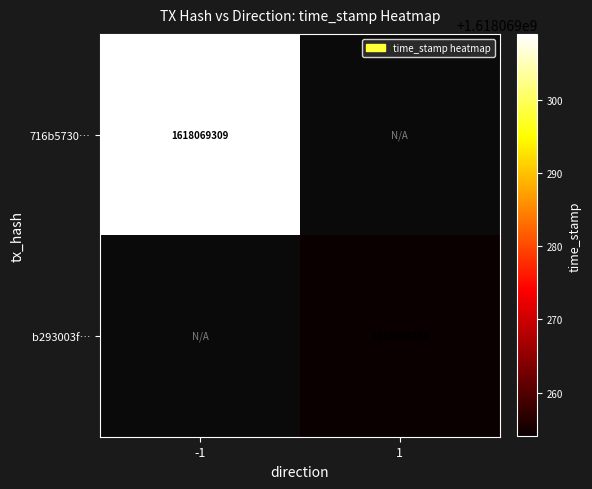

True or false: 716b5730… has a value of 831585760 at -1.

False